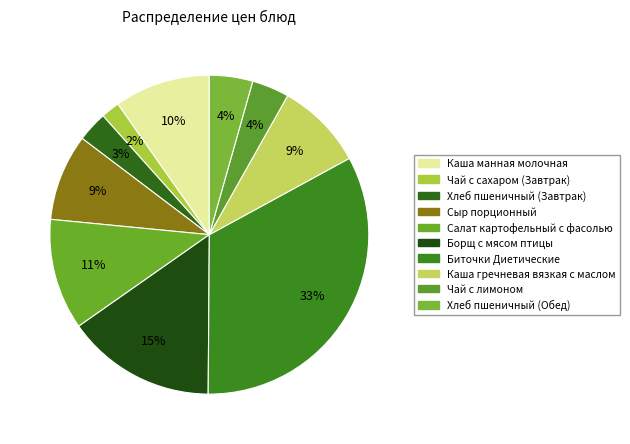

To the nearest percent, what is the difference between the Чай с лимоном and Чай с сахаром (Завтрак) slice percentages?

2%